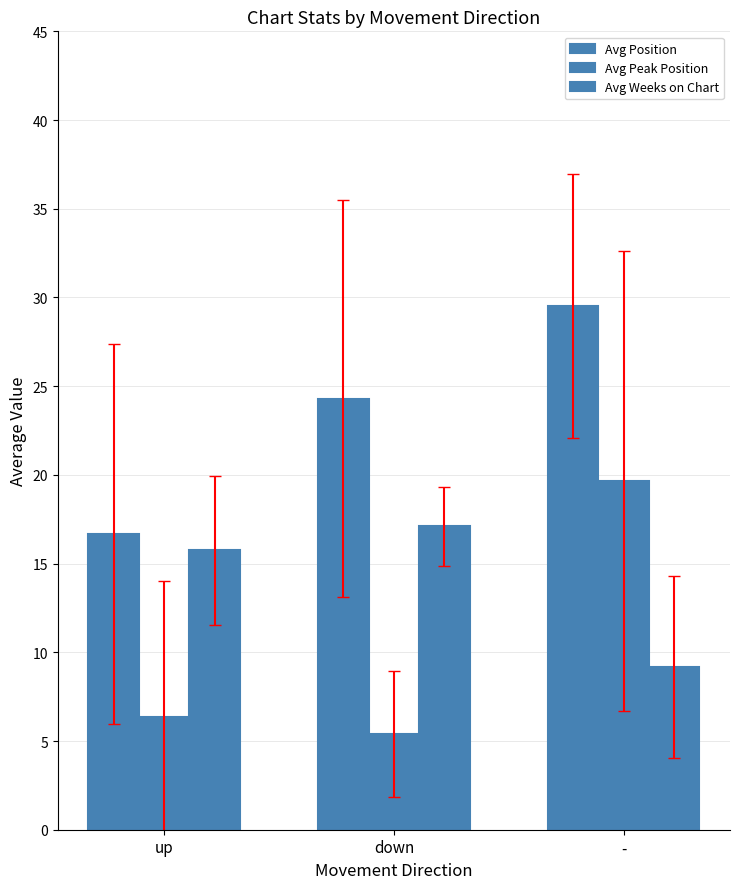

How many values in the Avg Weeks on Chart series exceed 15?

2